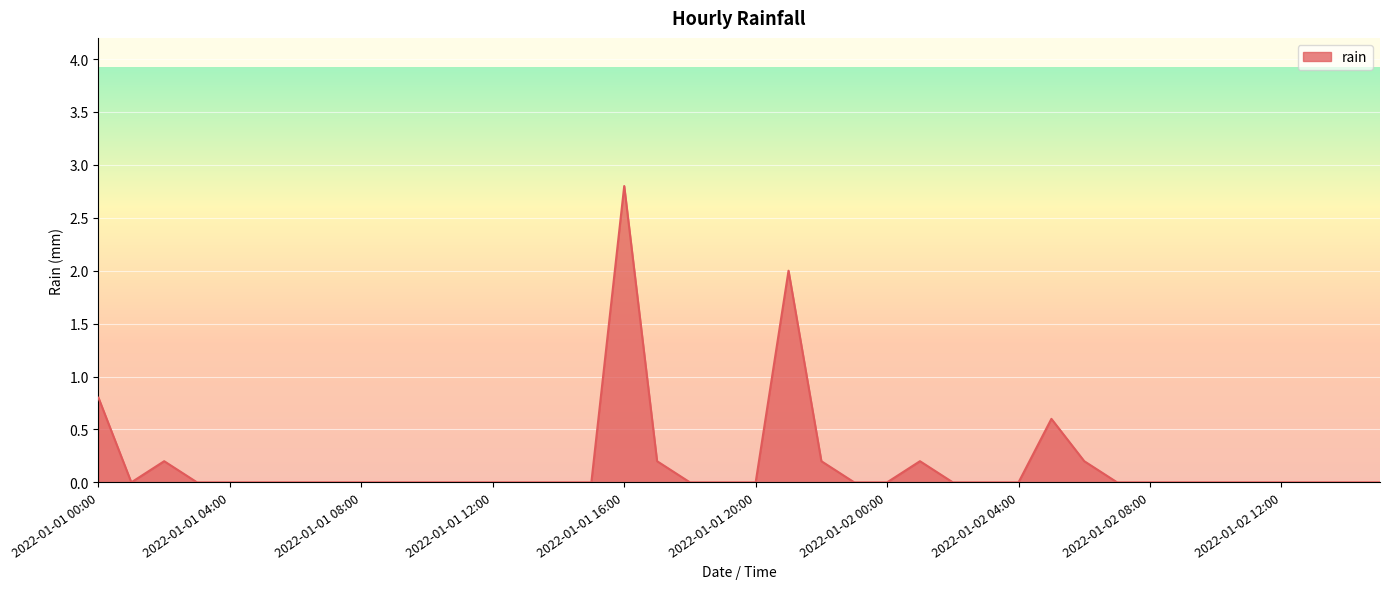

How many lines are shown in the chart?

1